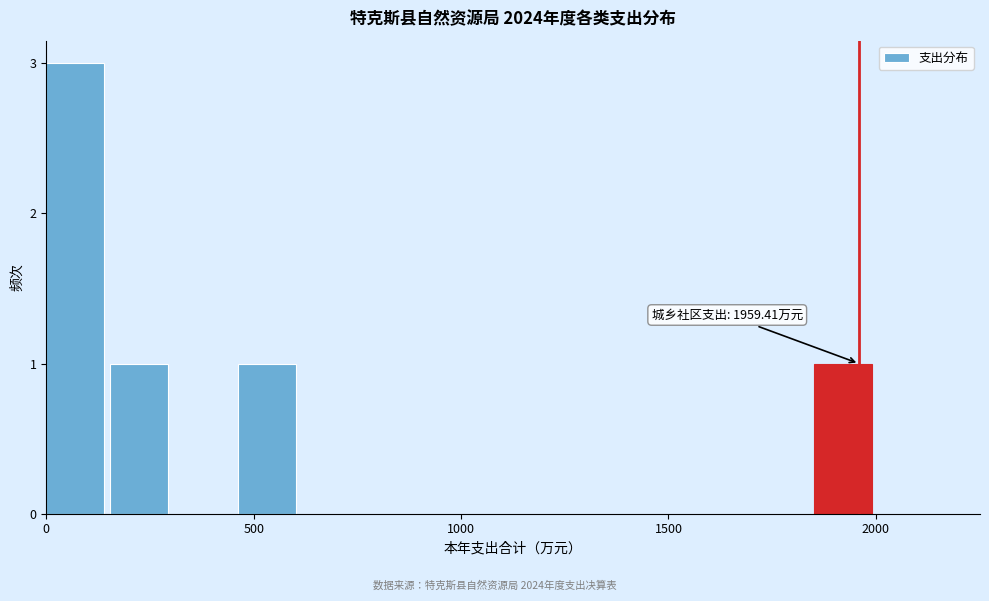

Around what value on the x-axis is the tallest bar? Give the approximate position of its centre, as read against the axis.

50